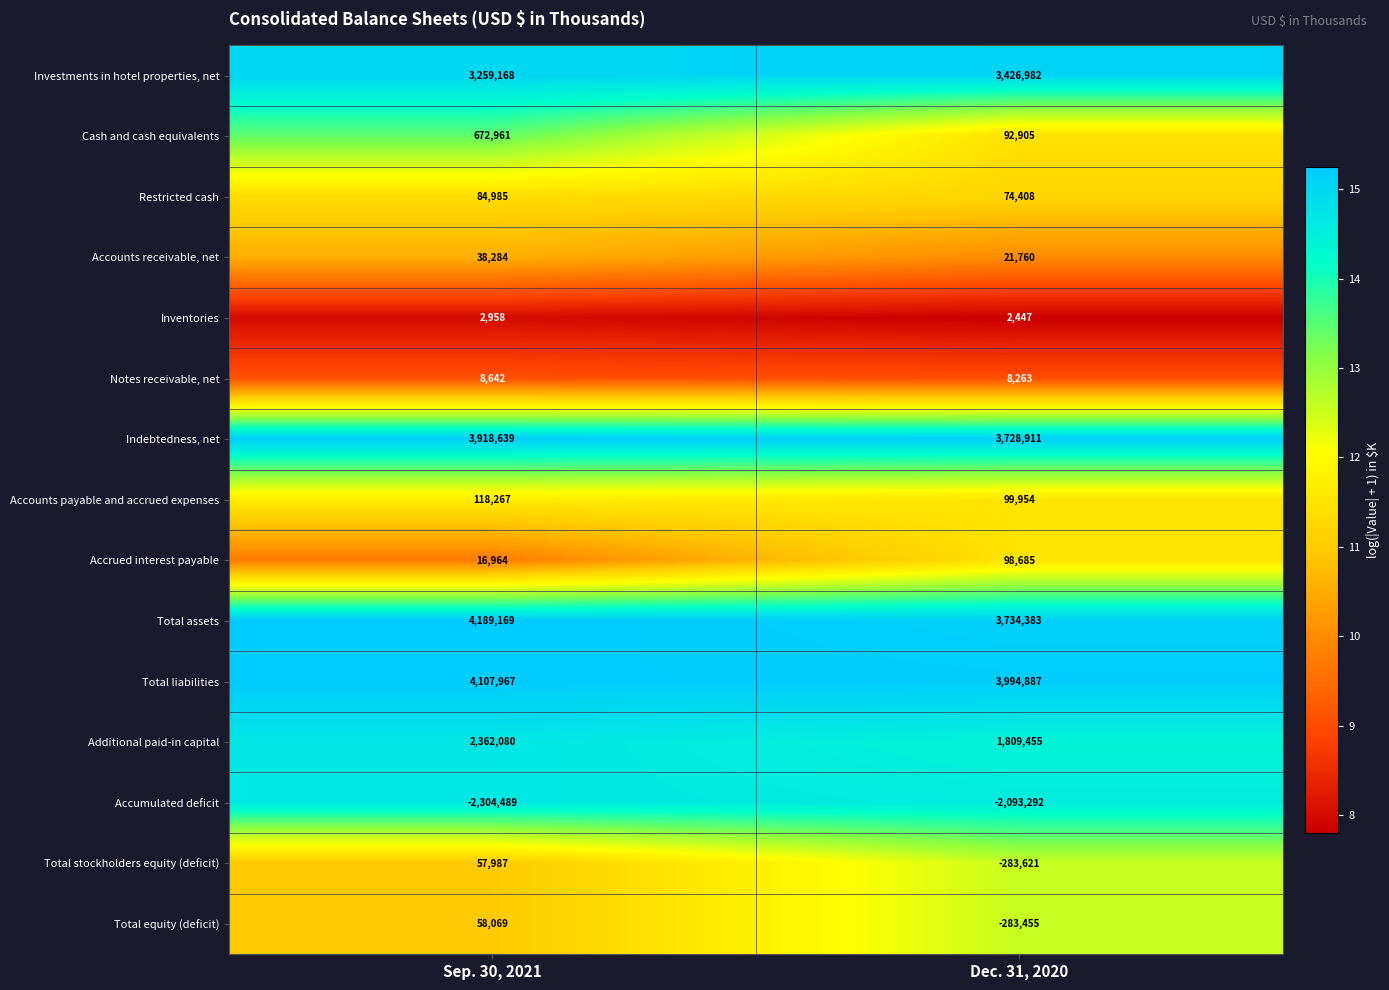

Is it true that Accounts payable and accrued expenses equals 50999 at Sep. 30, 2021?

False